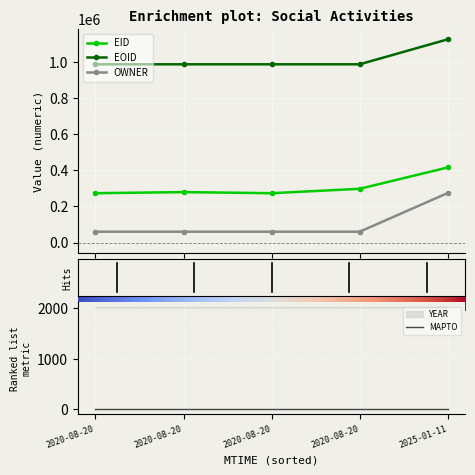

True or false: EOID has more than 1 points higher than both neighbors.

False